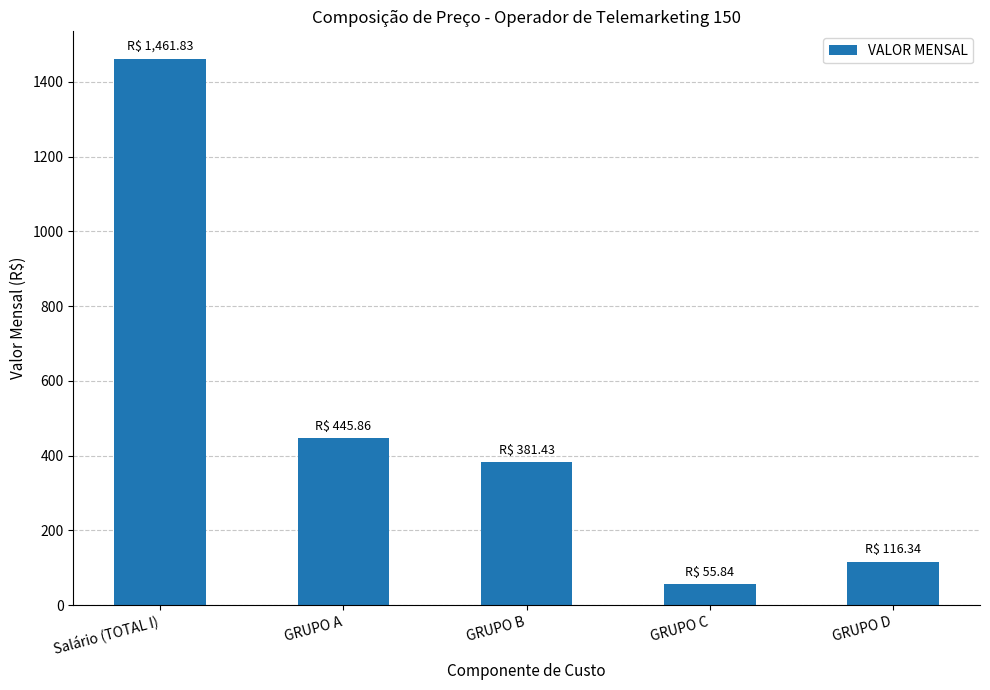

What is the difference between the values at GRUPO B and GRUPO D?

265.1